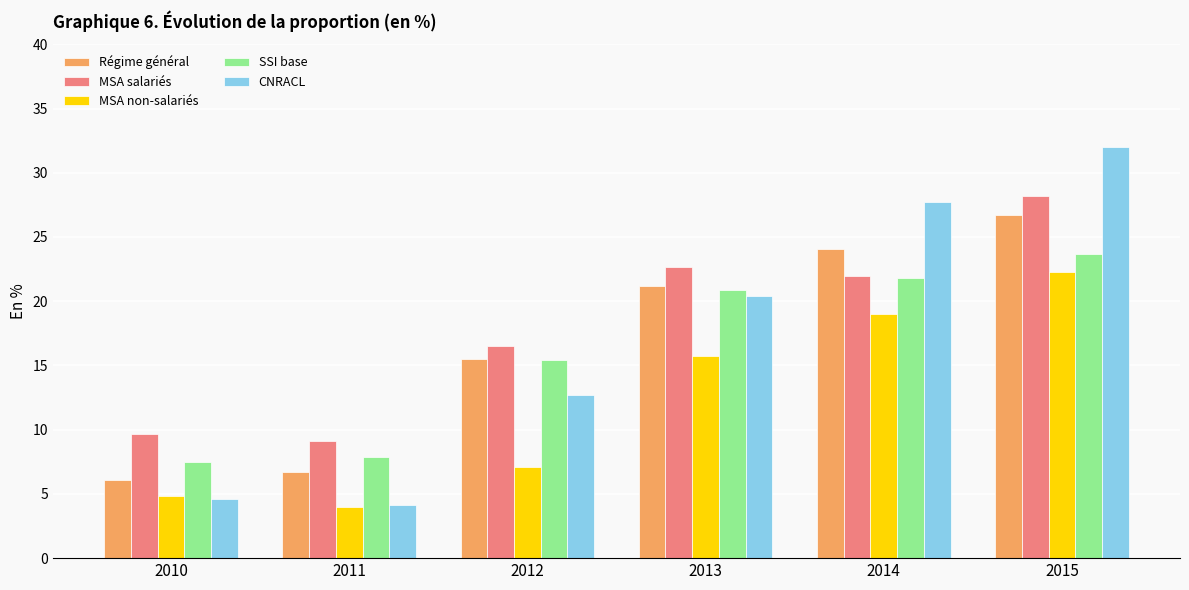

Which series has the largest range (max minus min)?

CNRACL